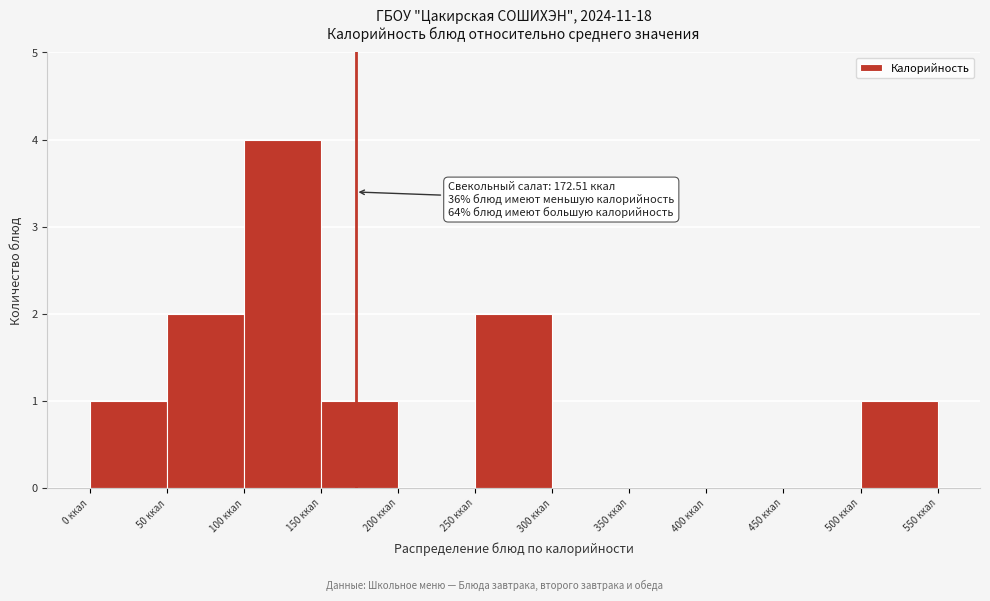

Over which range of the x-axis is the bar tallest?

100 to 150